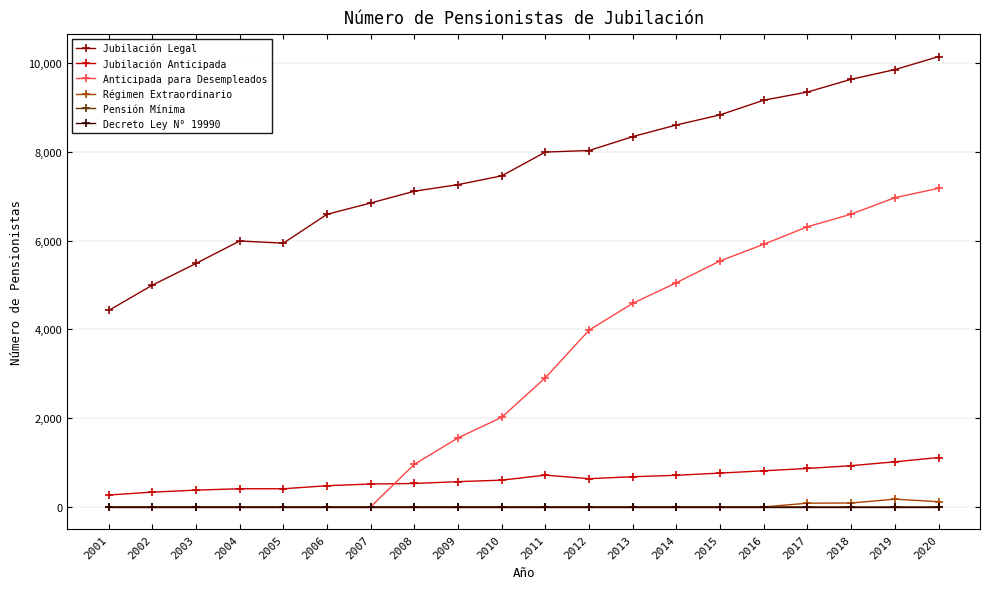

At how many categories does at least one series exceed 379?

20